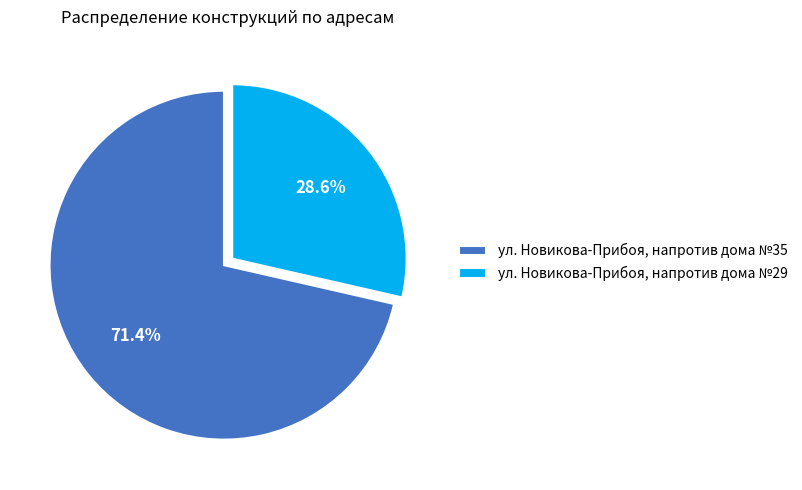

To the nearest percent, what percentage of the pie is ул. Новикова-Прибоя, напротив дома №35?

71%